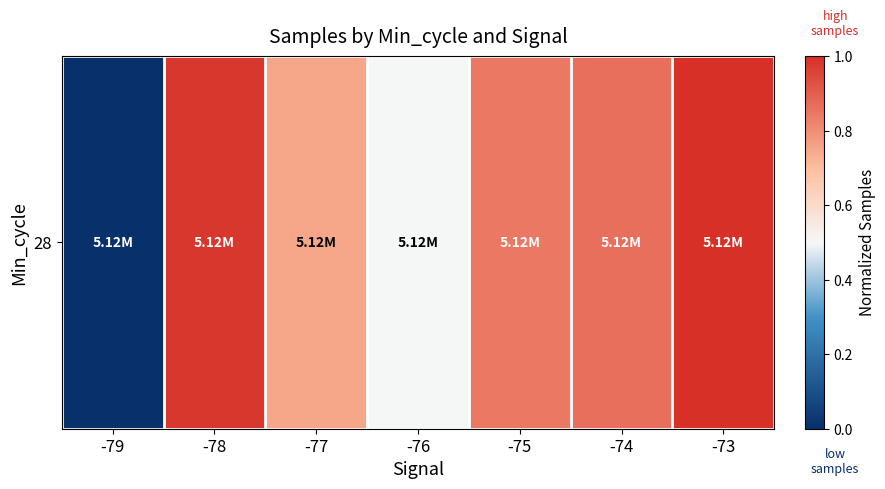

Reading left to right, transcribe all the data shown in this chart.

0.0	1.0	0.7	0.5	0.8	0.9	1.0